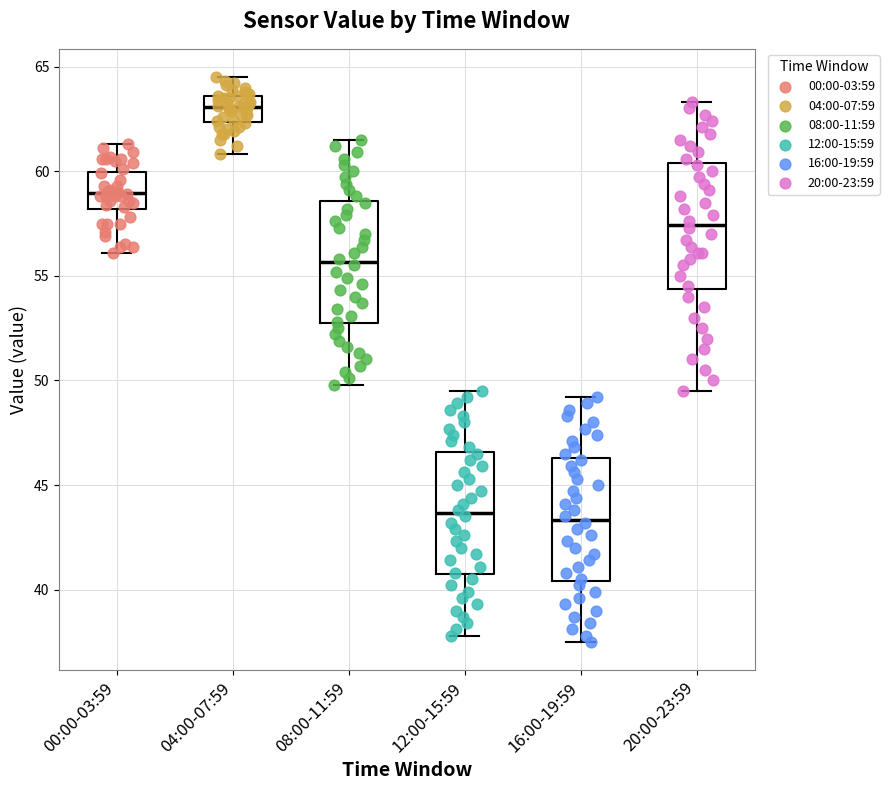

Reading left to right, read every box against the y-axis: the position of its median line, the range the box covers, and the ends of its whiskers. The values are not printed on the chart, so give them approximately, as read against the axis.

00:00-03:59: median 59.0, box 58.0 to 60.0, whiskers 56.0 to 61.5
04:00-07:59: median 63.0, box 62.5 to 63.5, whiskers 61.0 to 64.5
08:00-11:59: median 55.5, box 52.5 to 58.5, whiskers 50.0 to 61.5
12:00-15:59: median 43.5, box 40.5 to 46.5, whiskers 38.0 to 49.5
16:00-19:59: median 43.5, box 40.5 to 46.5, whiskers 37.5 to 49.0
20:00-23:59: median 57.5, box 54.5 to 60.5, whiskers 49.5 to 63.5